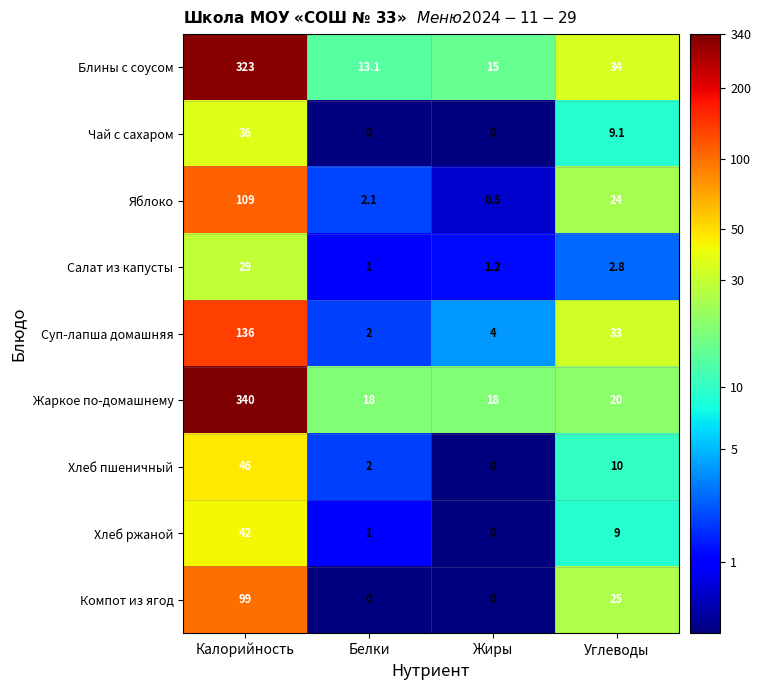

How many series are shown in this chart?

9